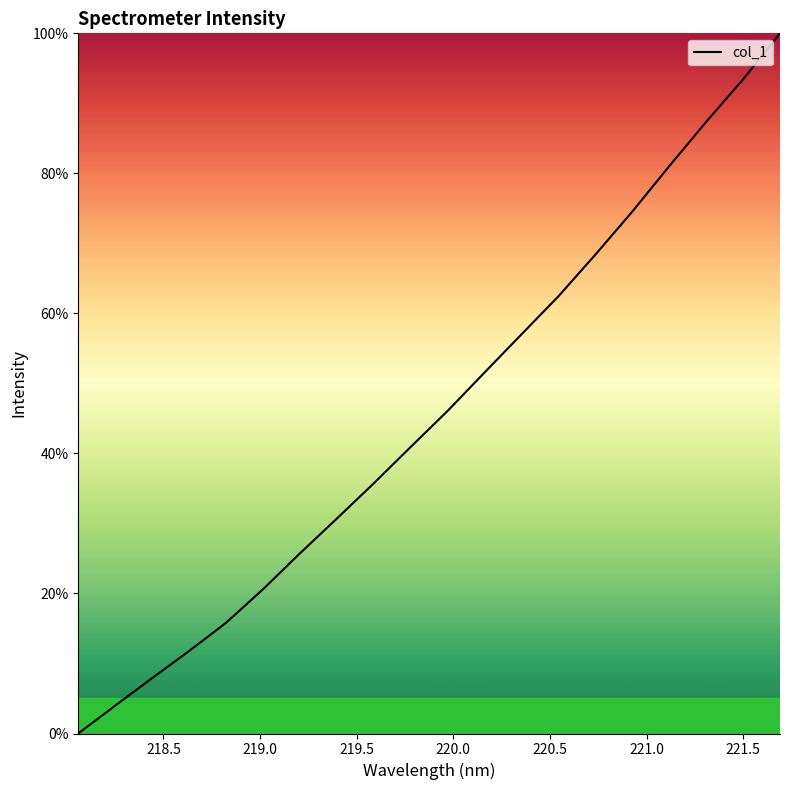

What is the difference between the maximum and minimum values?

100.0